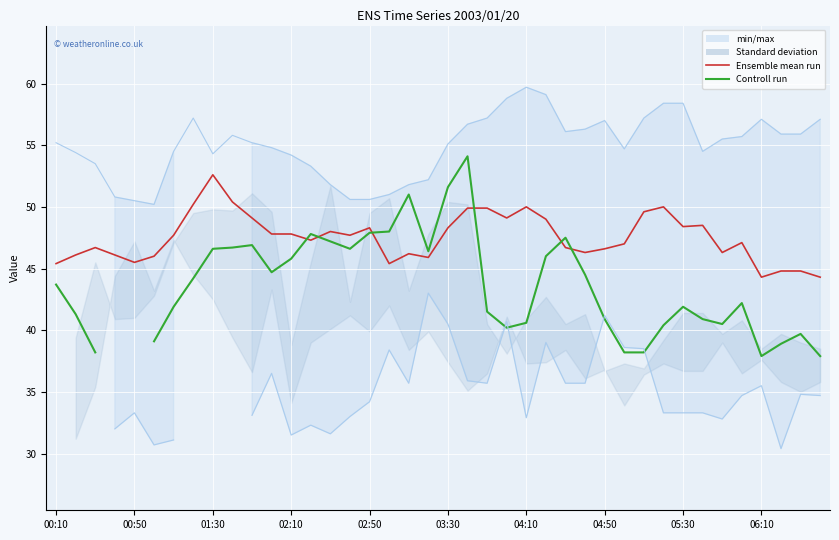

At which category is the sum across all series the highest?

21